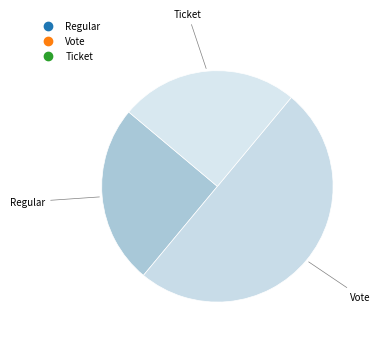

Count the number of slices in the pie.

3